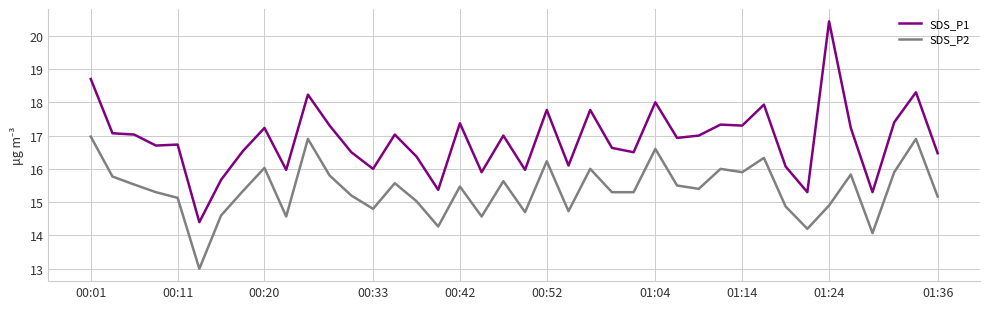

How many lines are shown in the chart?

2